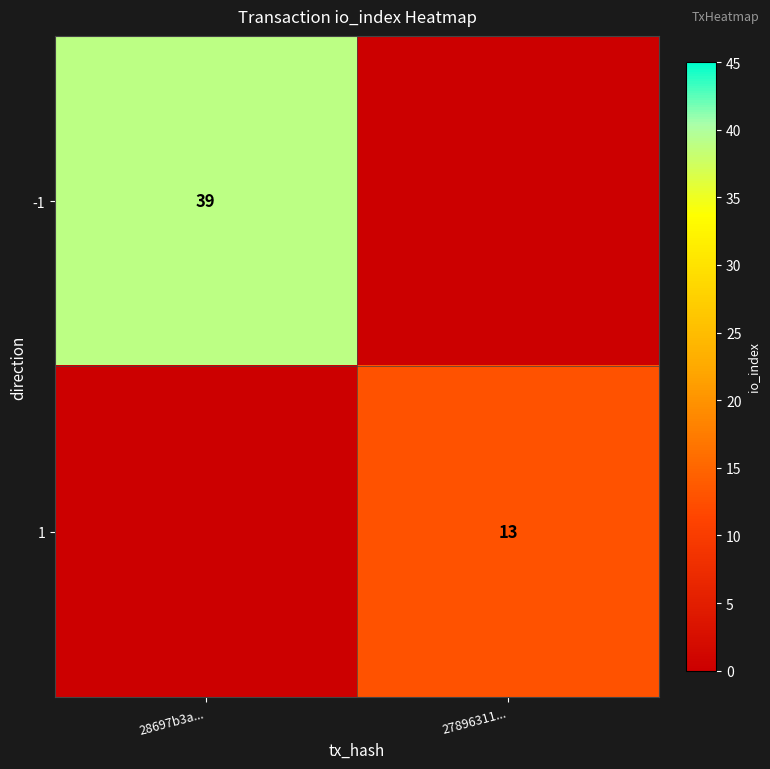

The 1 series shows 21 at 27896311.... True or false?

False